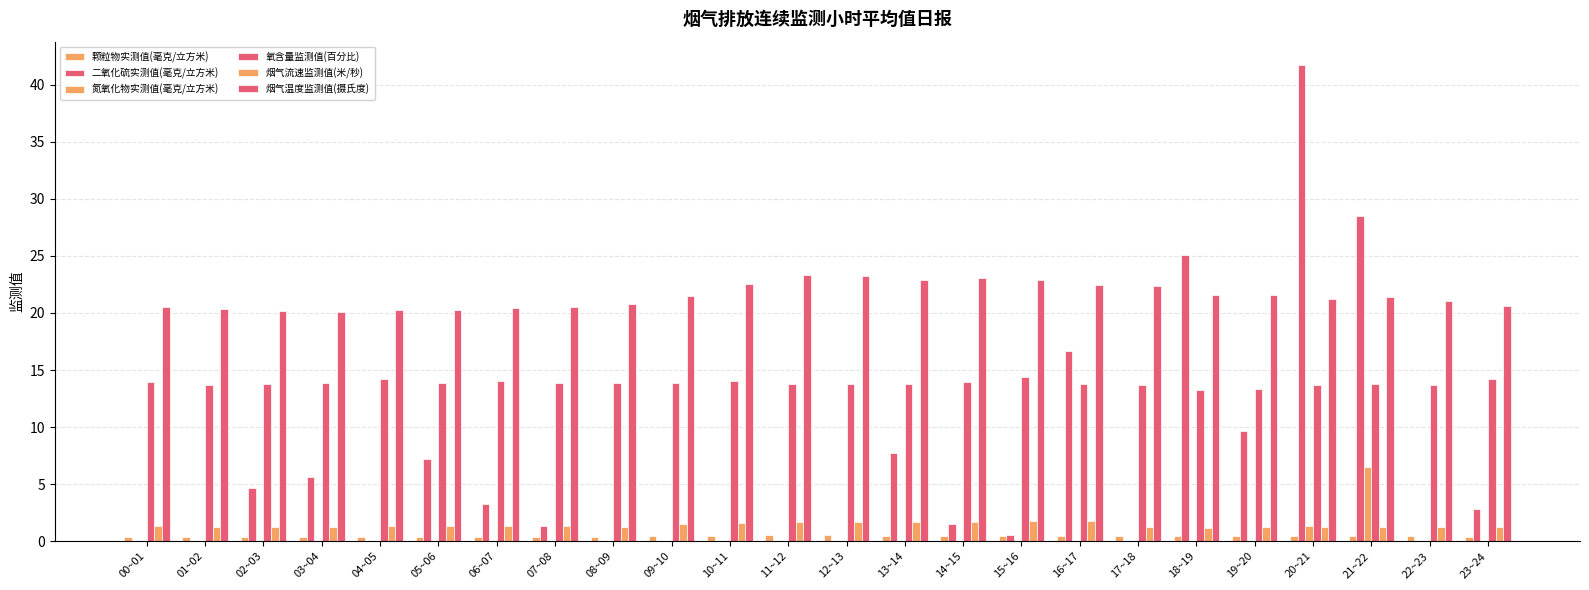

What is the label of the 23rd bar from the left?

22~23